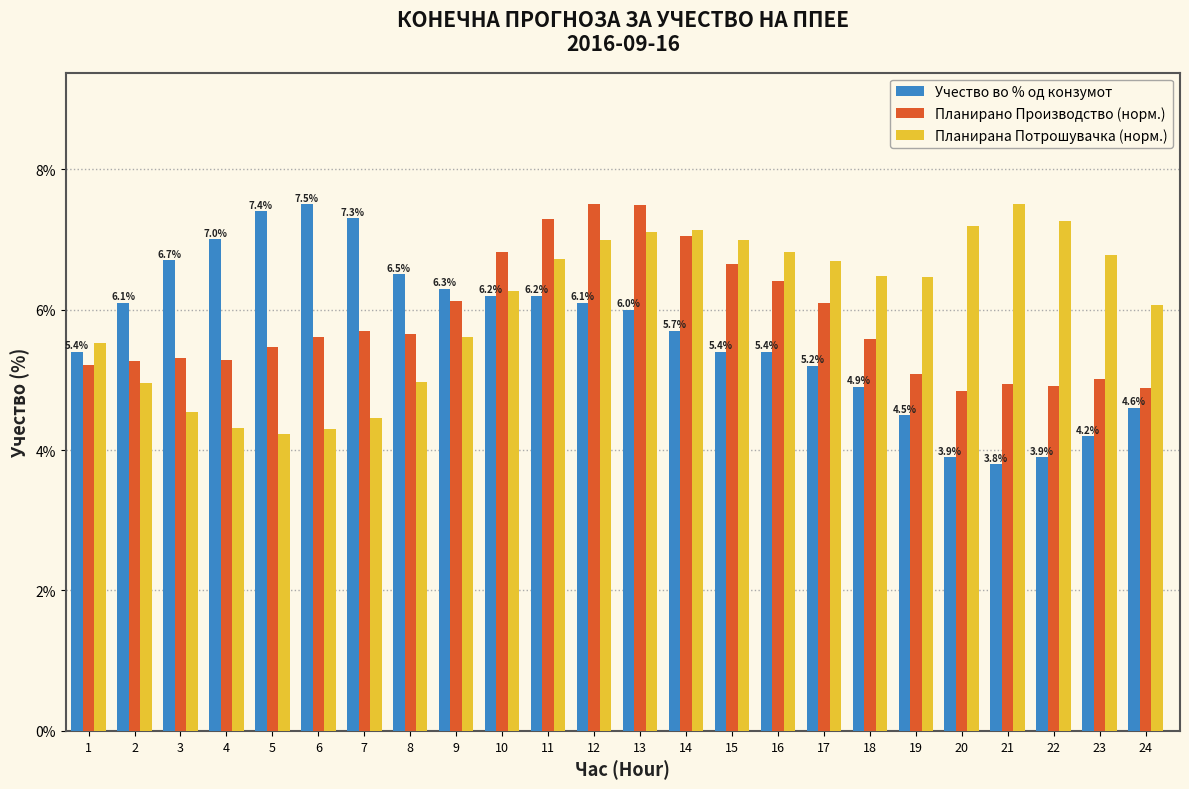

What is the smallest value displayed?

3.8